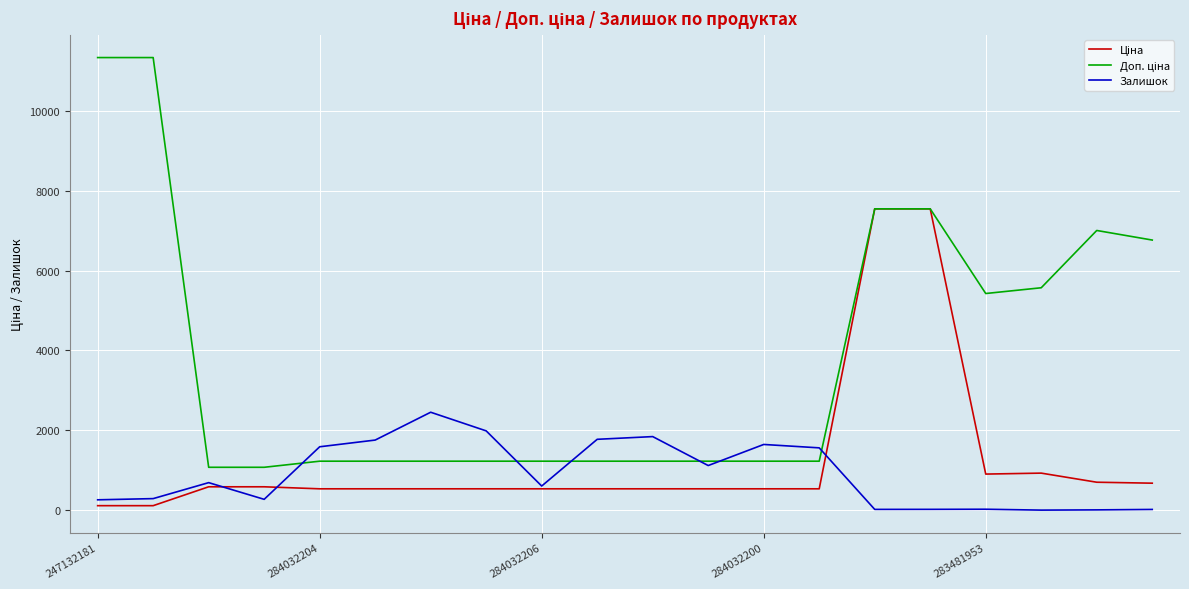

What is the maximum value shown in the chart?

11334.0